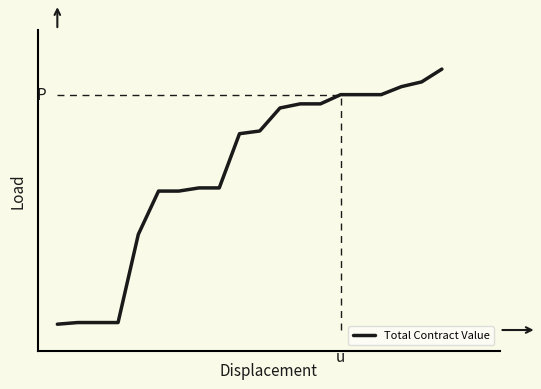

True or false: there are more than 1 points higher than both neighbors.

False